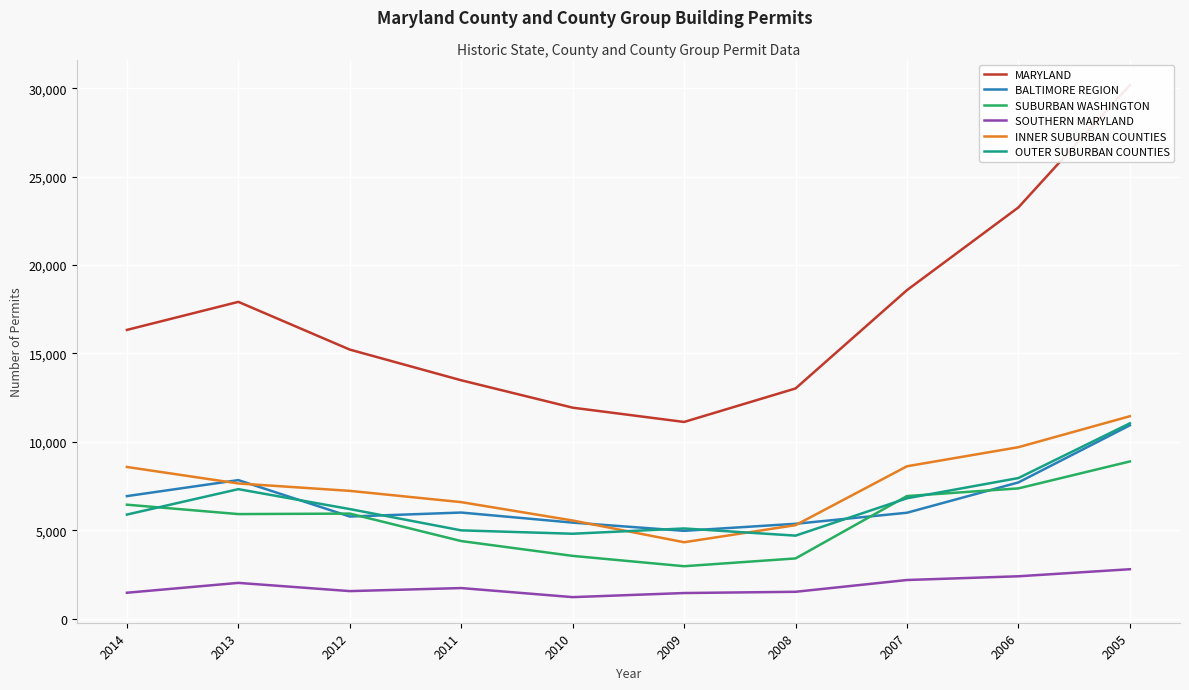

At how many categories does at least one series exceed 19949?

2